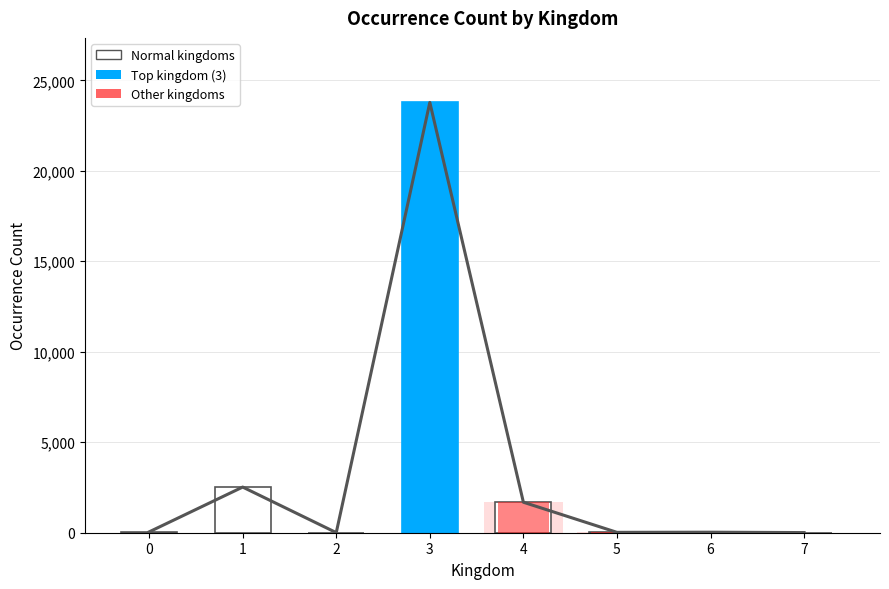

What is the minimum value shown in the chart?

5